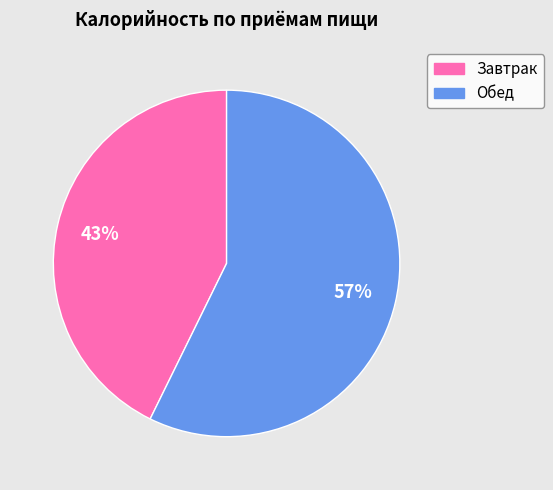

True or false: Завтрак accounts for 43% of the total.

True